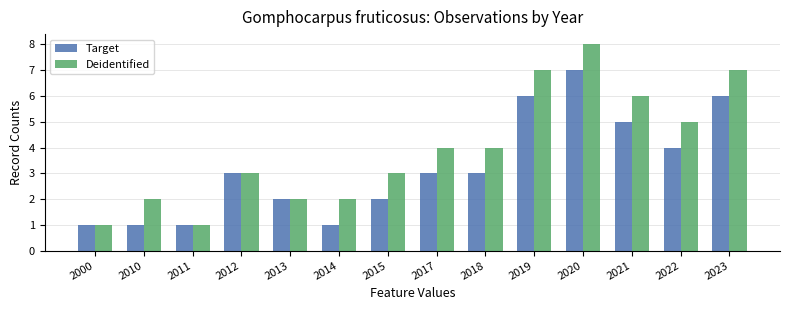

Which series has the largest range (max minus min)?

Deidentified